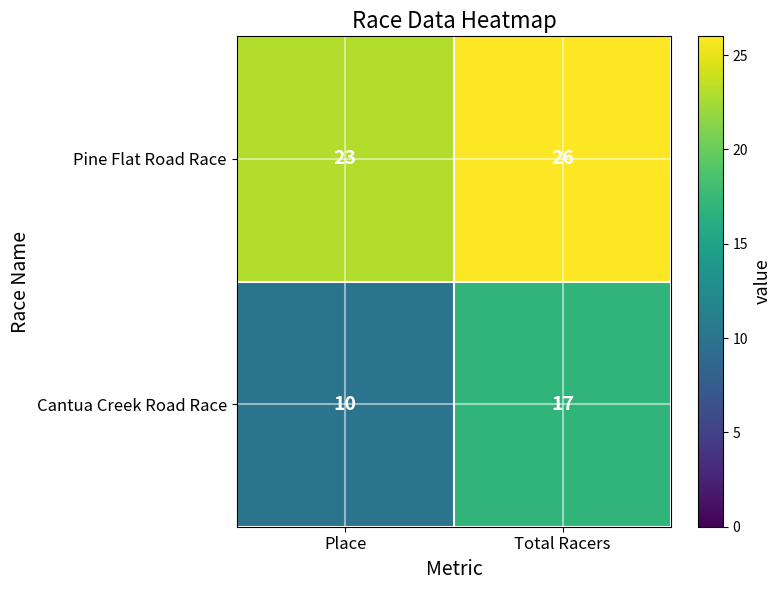

What is the spread (max minus min) of values at Place?

13